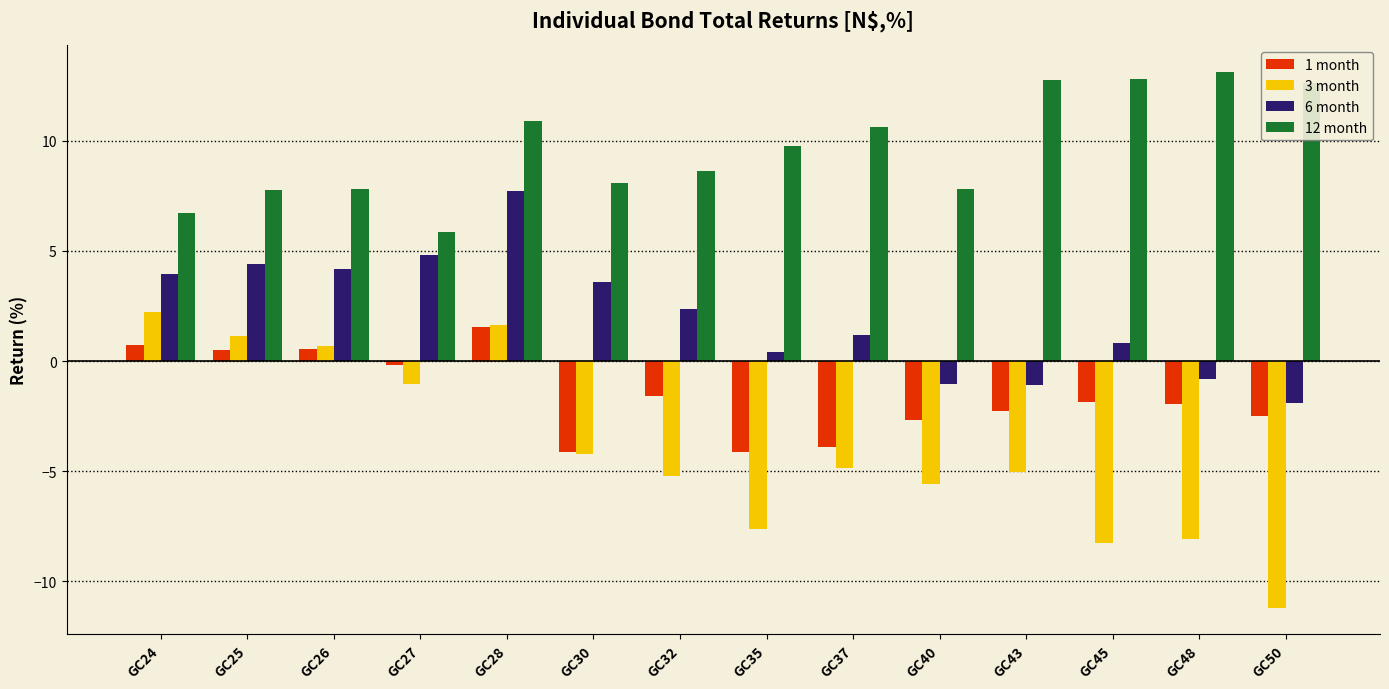

Is it true that 3 month equals 2.2 at GC24?

True